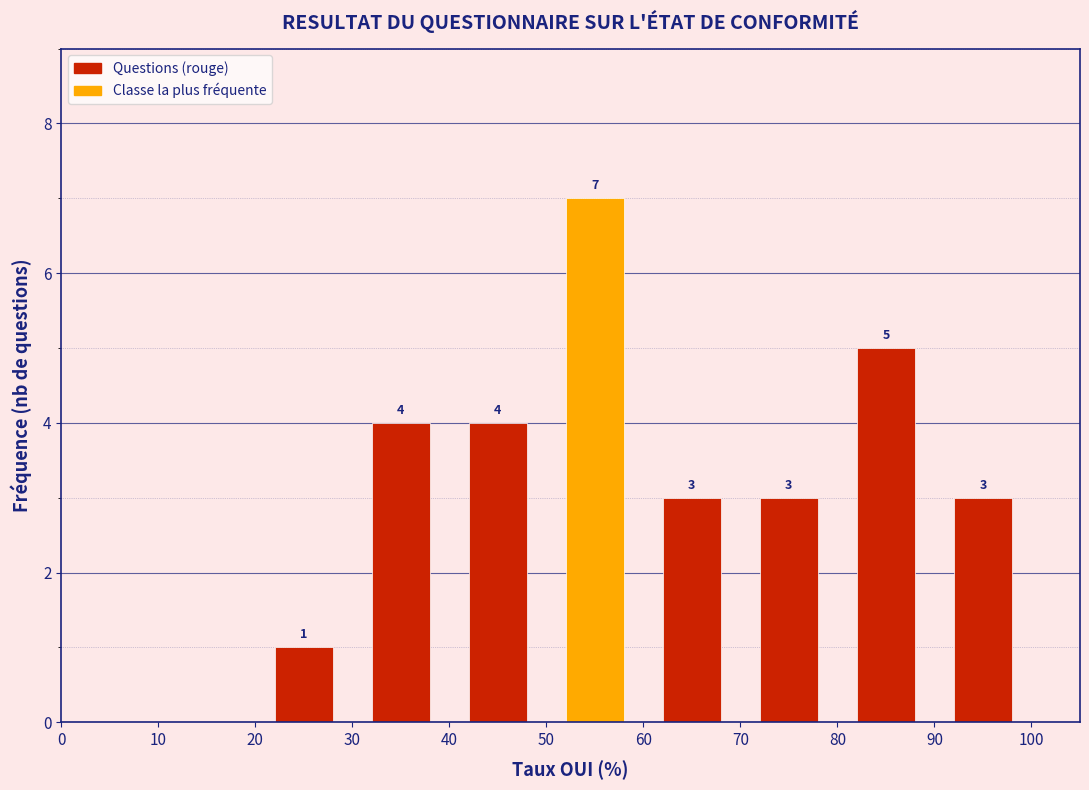

Which range on the x-axis has the tallest bar?

50 to 60